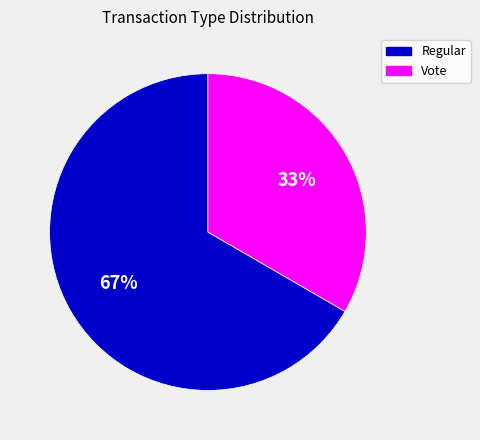

How many segments does this pie chart have?

2